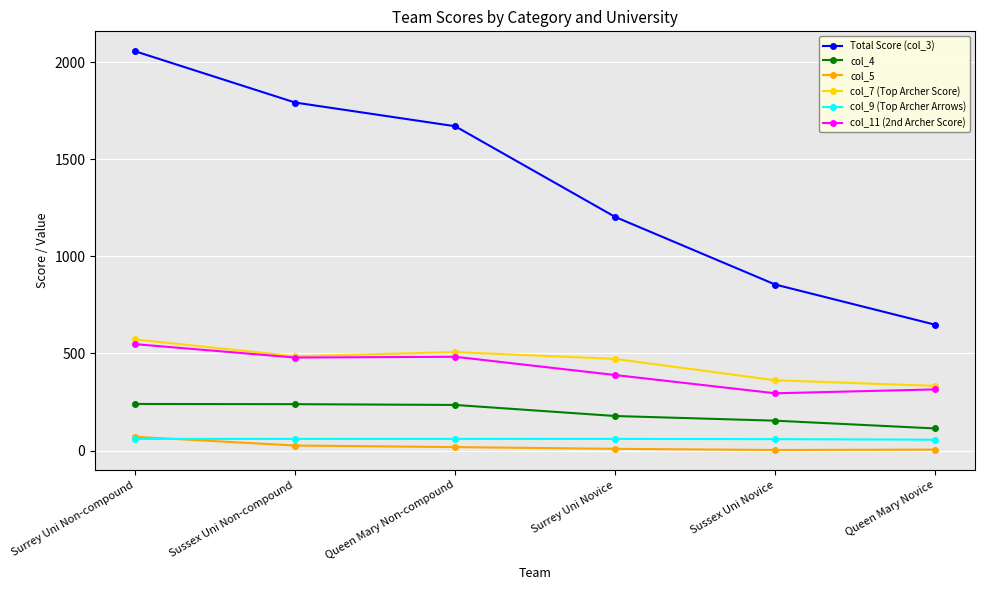

What is the label of the 4th point from the left?

Surrey Uni Novice